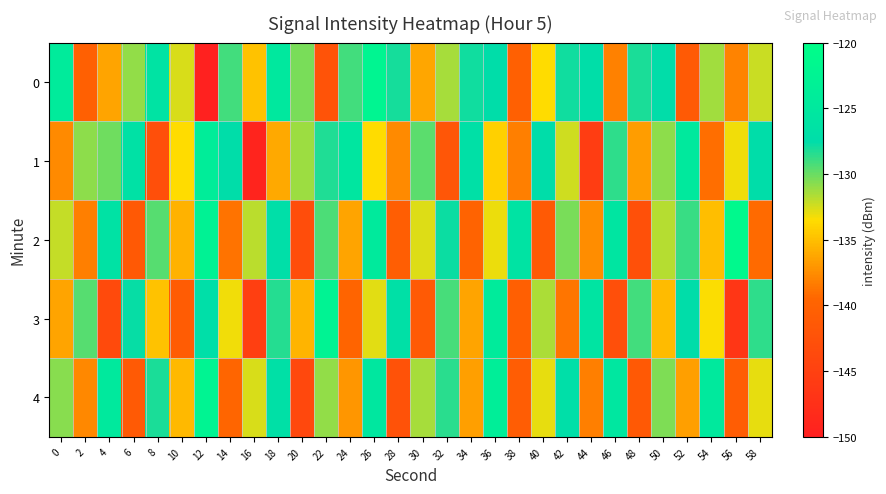

Count the number of categories in the chart.

30